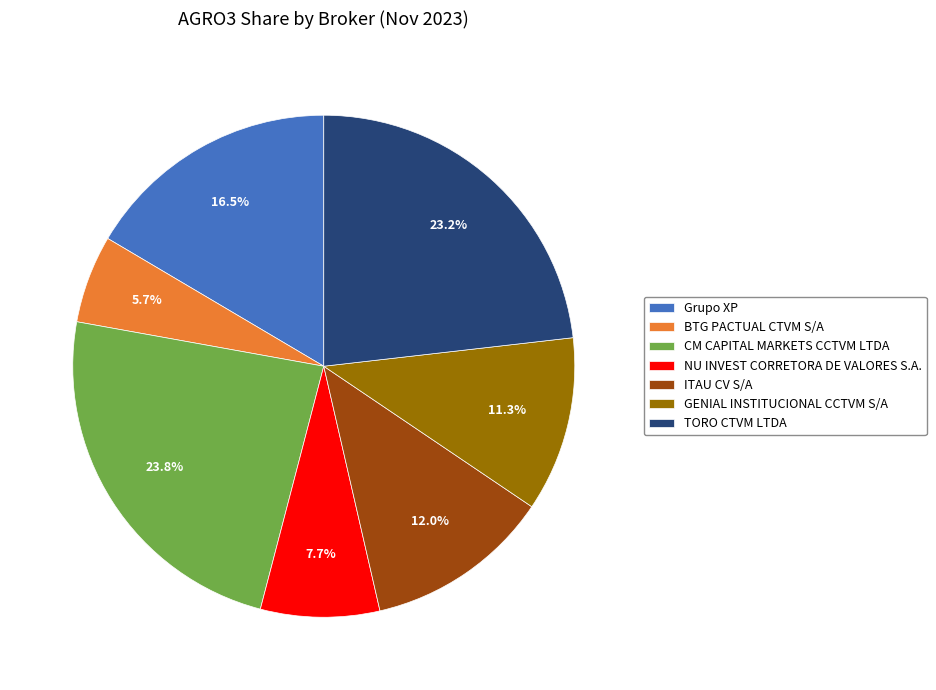

Does any single category account for the majority?

No